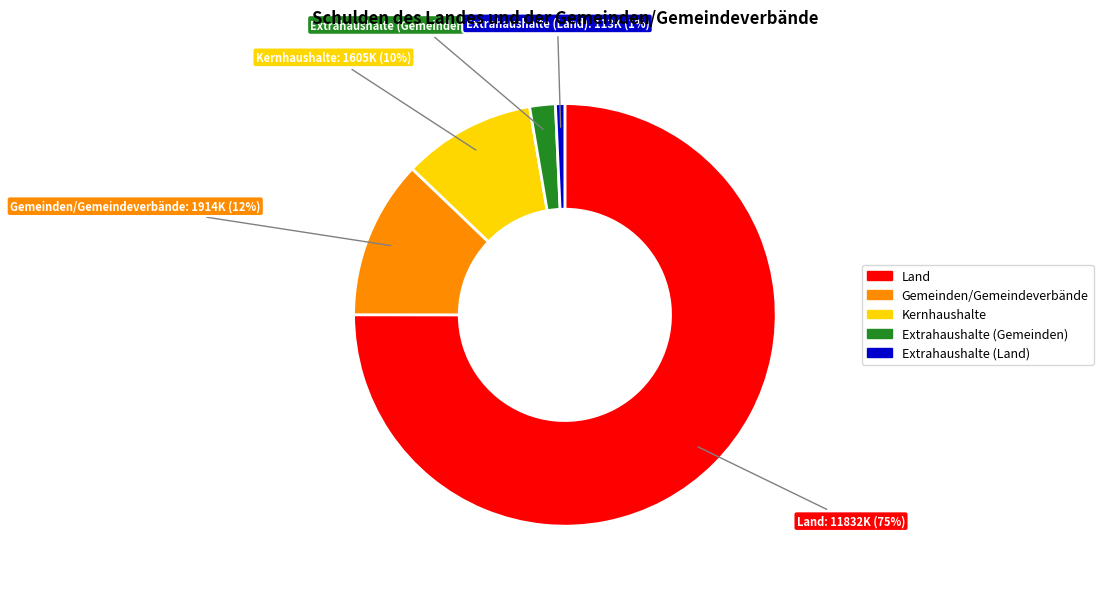

Which category accounts for the majority?

Land